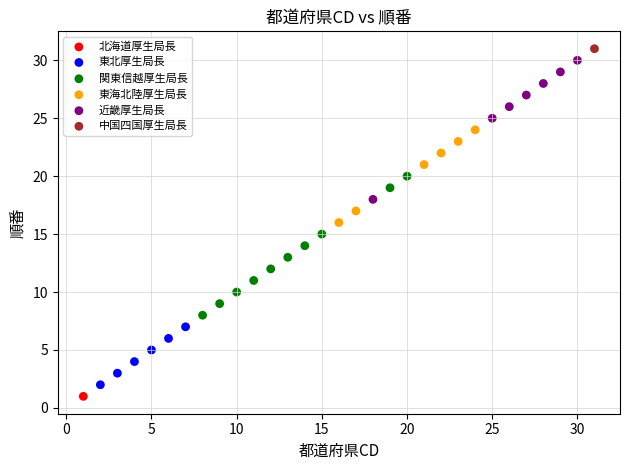

What are all the series names shown in the legend?

北海道厚生局長, 東北厚生局長, 関東信越厚生局長, 東海北陸厚生局長, 近畿厚生局長, 中国四国厚生局長